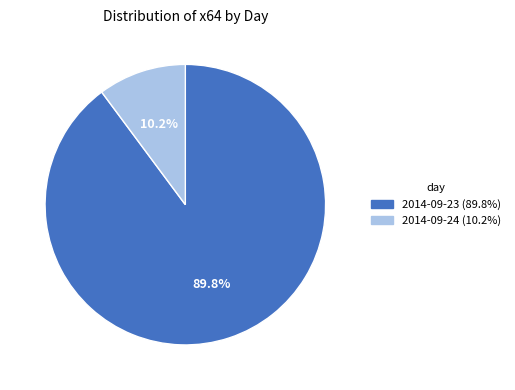

Count the number of slices in the pie.

2